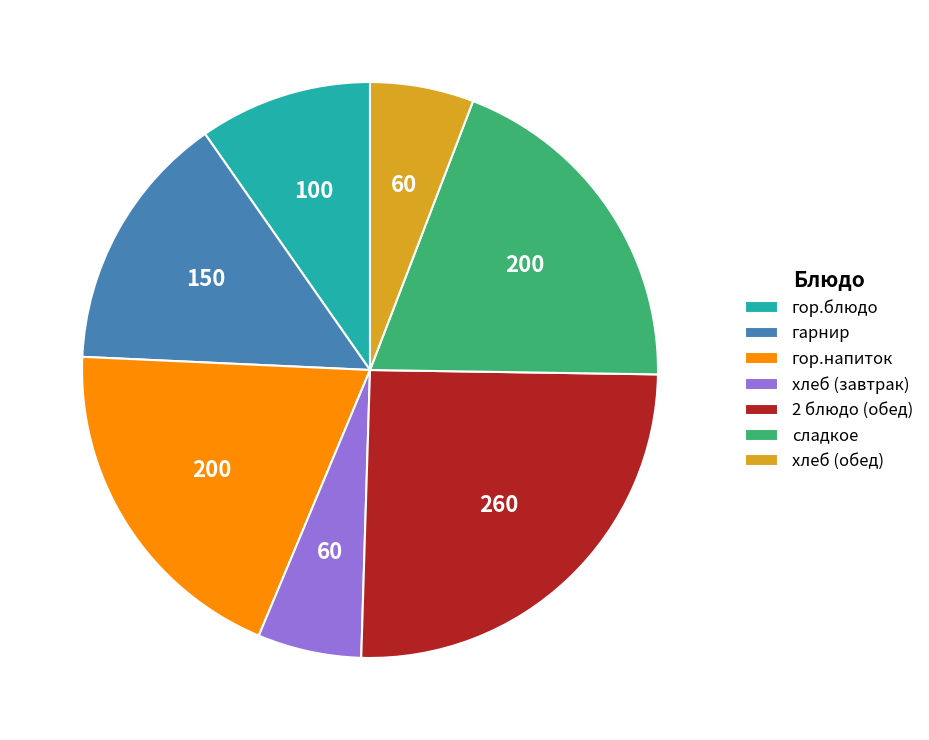

What is the ratio of the value at 2 блюдо (обед) to the value at гор.напиток?

1.3